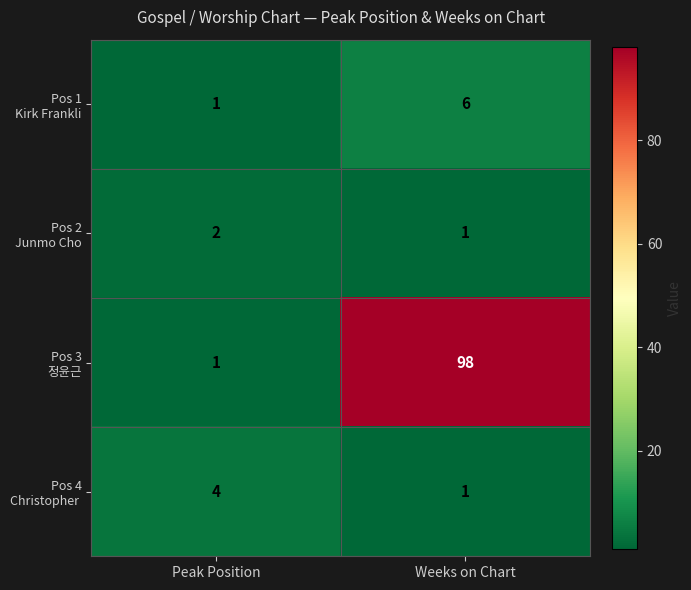

How many categories are shown in the chart?

2